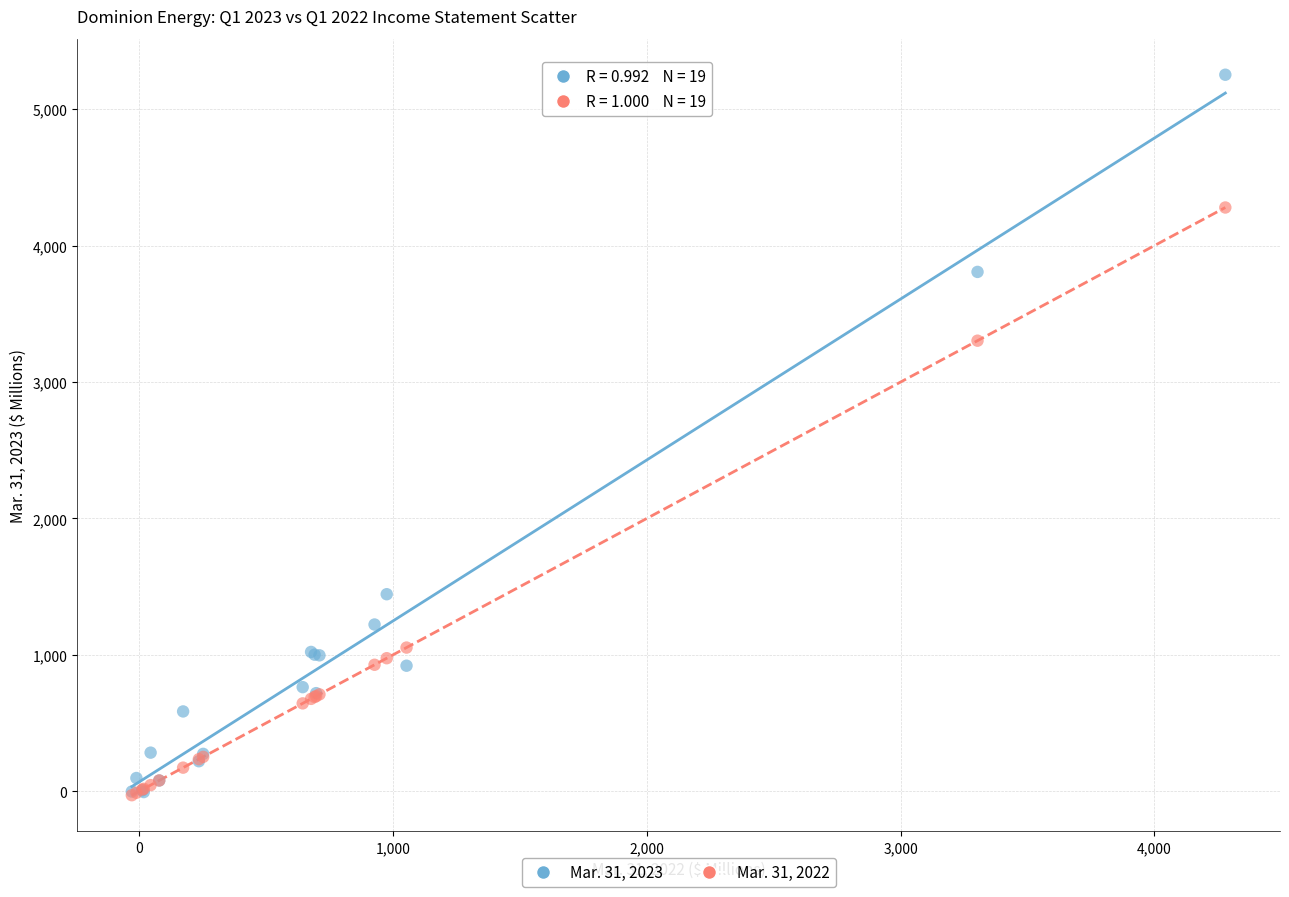

Which series has the widest spread of Y values?

Mar. 31, 2023